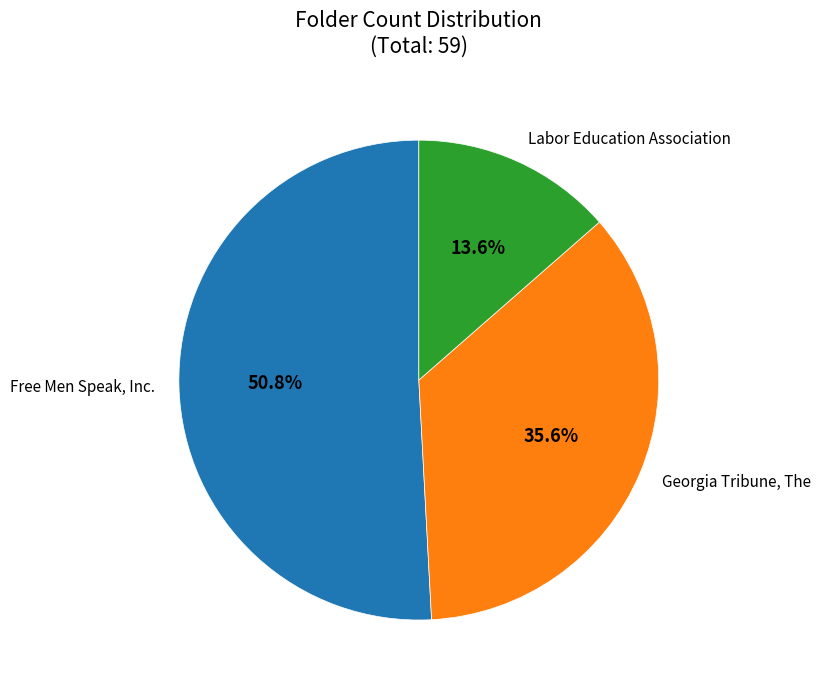

Rank the categories by value from lowest to highest.

Labor Education Association, Georgia Tribune, The, Free Men Speak, Inc.